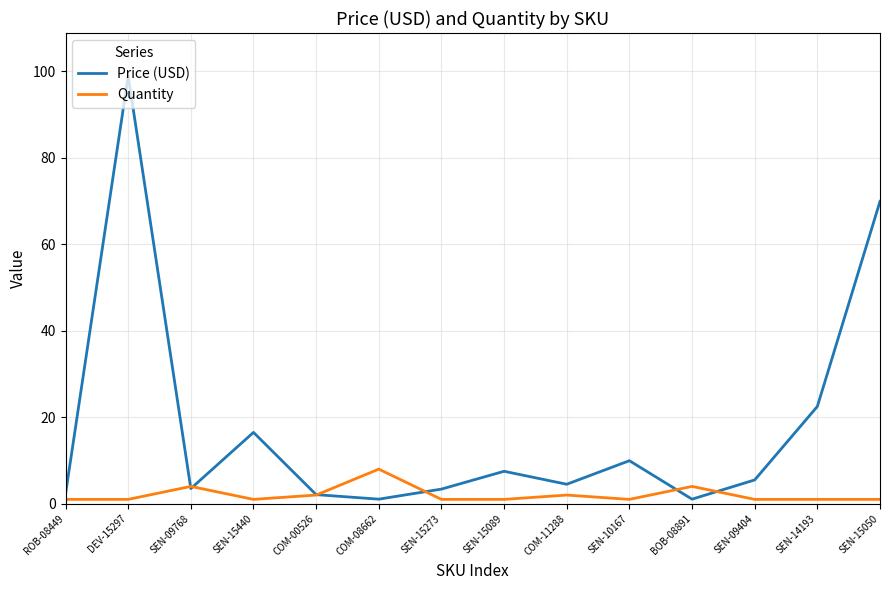

How many lines are shown in the chart?

2